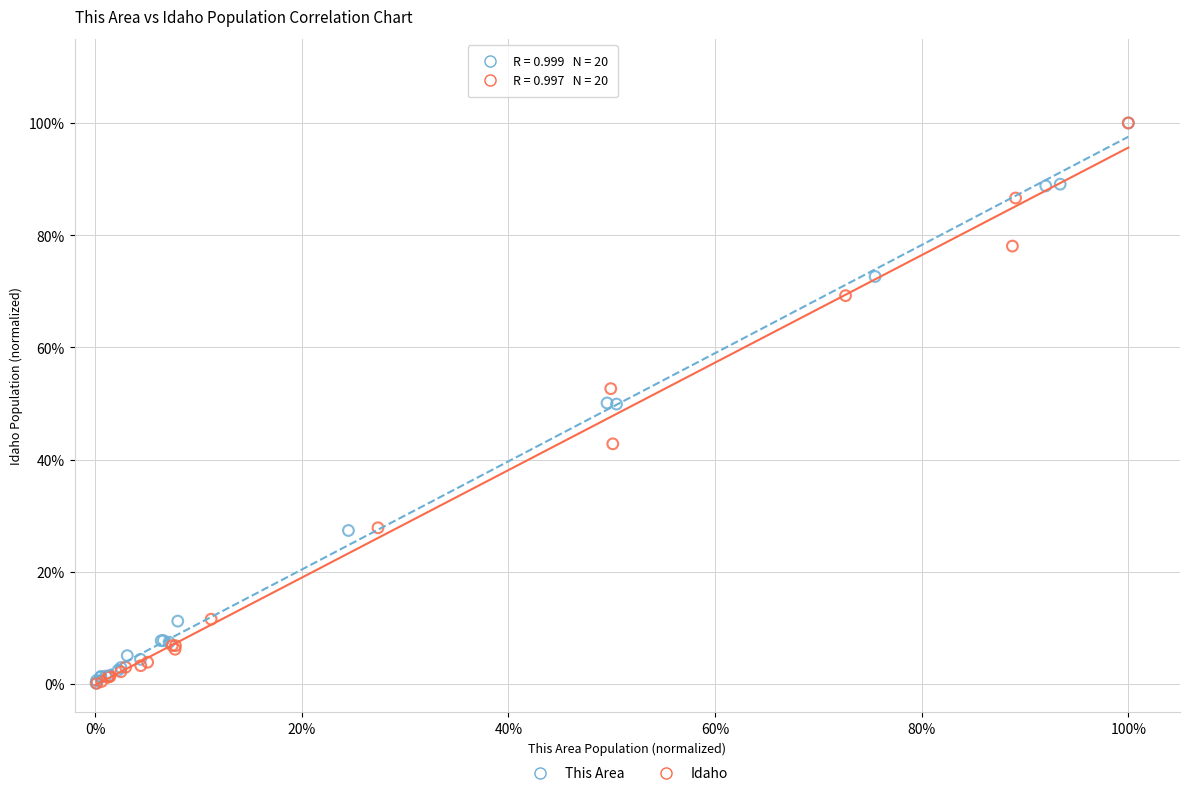

What are all the series names shown in the legend?

This Area, Idaho